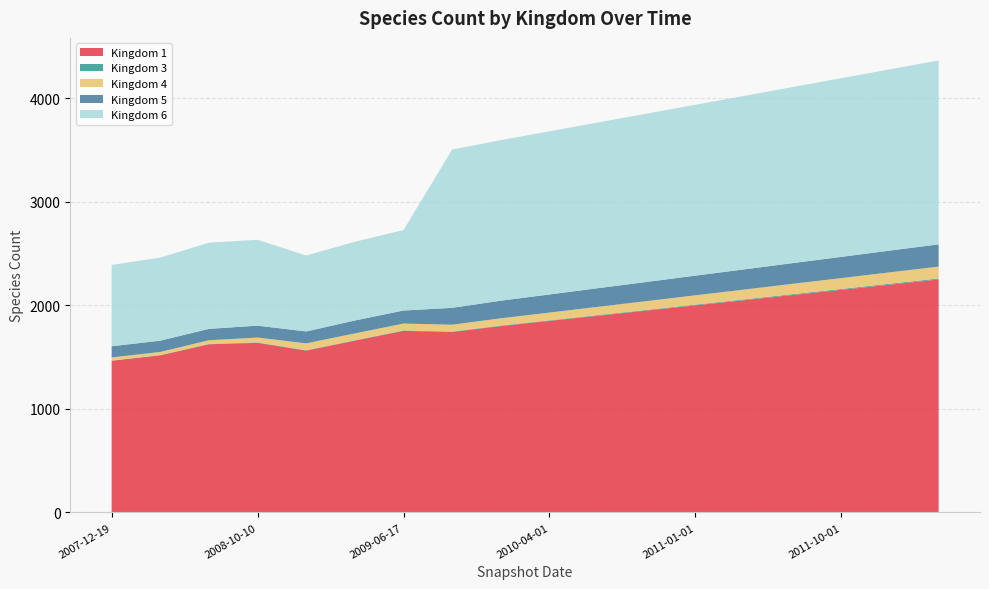

Reading right to left, transcribe all the data shown in this chart.

Kingdom 1: 2012-04-01=2250	2012-01-01=2200	2011-10-01=2150	2011-07-01=2100	2011-04-01=2050	2011-01-01=2000	2010-10-01=1950	2010-07-01=1900	2010-04-01=1850	2010-01-01=1800	2009-09-25=1743	2009-06-17=1754	2009-04-06=1659	2008-12-17=1563	2008-10-10=1638	2008-06-27=1624	2008-04-01=1518	2007-12-19=1465
Kingdom 3: 2012-04-01=9	2012-01-01=9	2011-10-01=8	2011-07-01=8	2011-04-01=7	2011-01-01=7	2010-10-01=6	2010-07-01=6	2010-04-01=5	2010-01-01=5	2009-09-25=4	2009-06-17=4	2009-04-06=4	2008-12-17=4	2008-10-10=4	2008-06-27=4	2008-04-01=2	2007-12-19=2
Kingdom 4: 2012-04-01=115	2012-01-01=110	2011-10-01=105	2011-07-01=100	2011-04-01=95	2011-01-01=90	2010-10-01=85	2010-07-01=80	2010-04-01=75	2010-01-01=70	2009-09-25=66	2009-06-17=66	2009-04-06=66	2008-12-17=66	2008-10-10=47	2008-06-27=35	2008-04-01=30	2007-12-19=30
Kingdom 5: 2012-04-01=215	2012-01-01=210	2011-10-01=205	2011-07-01=200	2011-04-01=195	2011-01-01=190	2010-10-01=185	2010-07-01=180	2010-04-01=175	2010-01-01=170	2009-09-25=163	2009-06-17=126	2009-04-06=125	2008-12-17=115	2008-10-10=115	2008-06-27=110	2008-04-01=109	2007-12-19=108
Kingdom 6: 2012-04-01=1775	2012-01-01=1750	2011-10-01=1725	2011-07-01=1700	2011-04-01=1675	2011-01-01=1650	2010-10-01=1625	2010-07-01=1600	2010-04-01=1575	2010-01-01=1550	2009-09-25=1528	2009-06-17=777	2009-04-06=760	2008-12-17=733	2008-10-10=829	2008-06-27=832	2008-04-01=802	2007-12-19=785